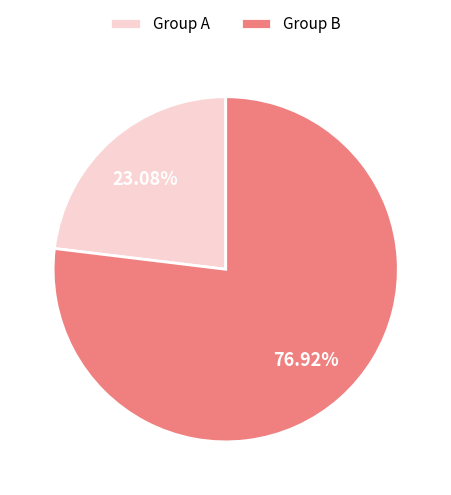

To the nearest percent, what is the average slice percentage?

50%